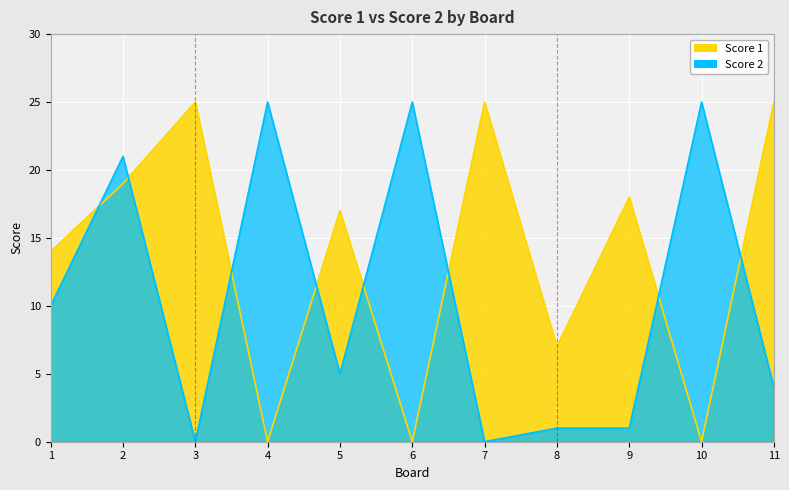

Rank the series by their average value, from lowest to highest.

Score 2, Score 1